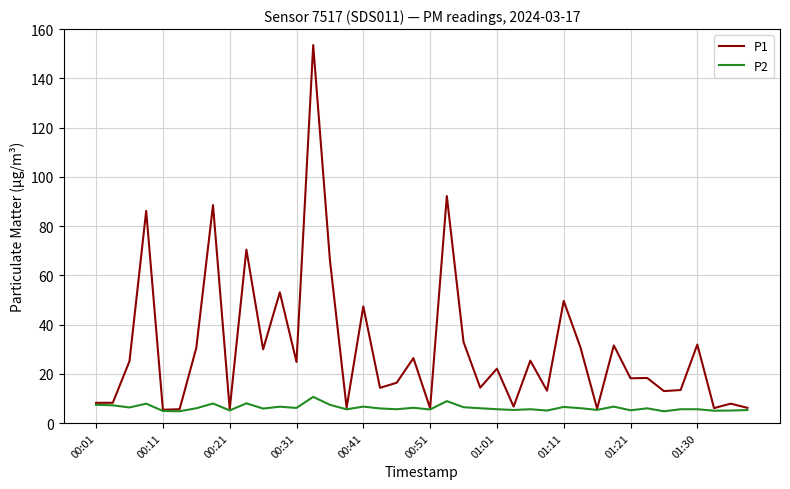

List the series in order of their overall mean, lowest first.

P2, P1